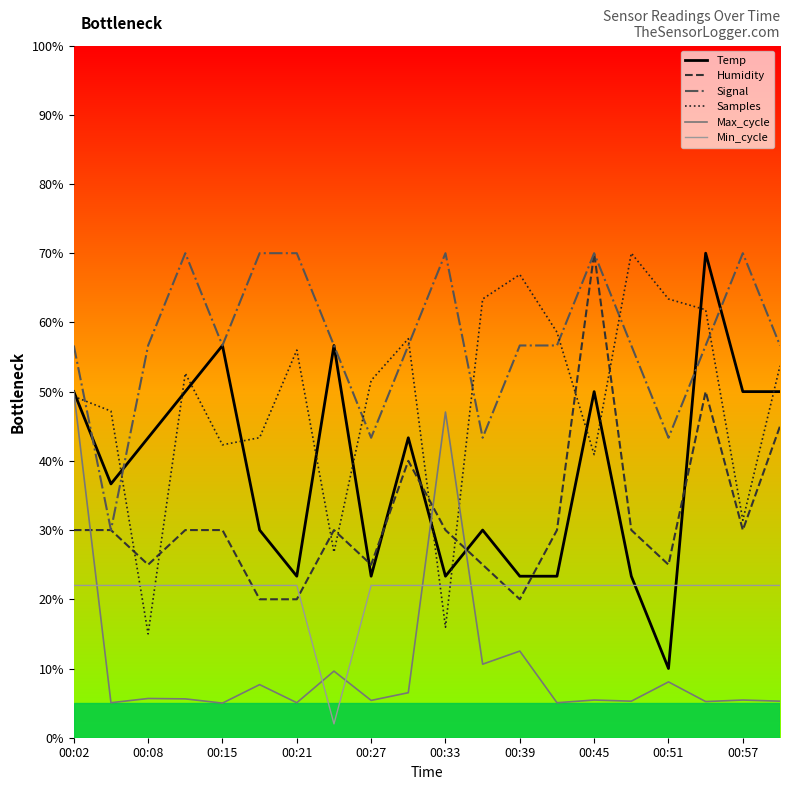

What is the sum of all Samples values?

967.9